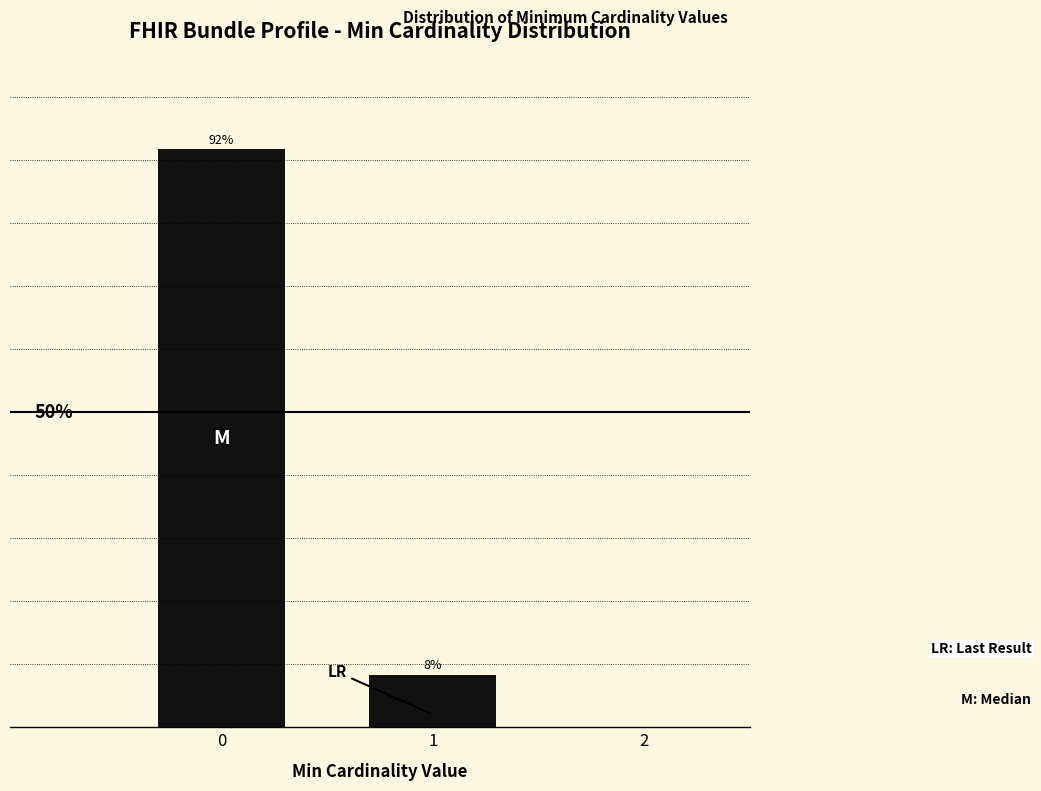

Are the bars horizontal?

No